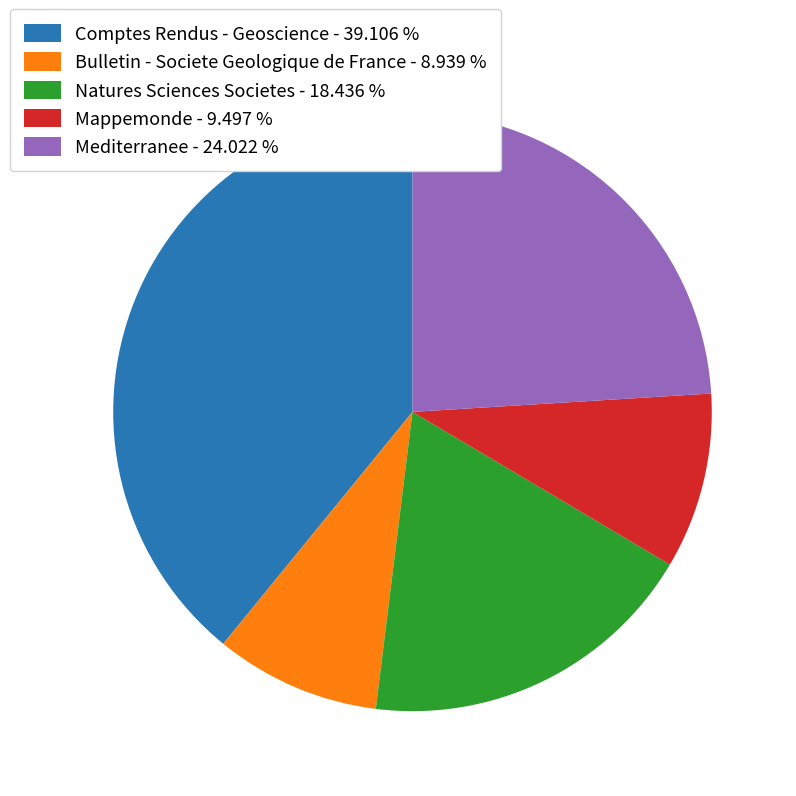

Combined, do Natures Sciences Societes and Comptes Rendus - Geoscience account for over 50%?

Yes